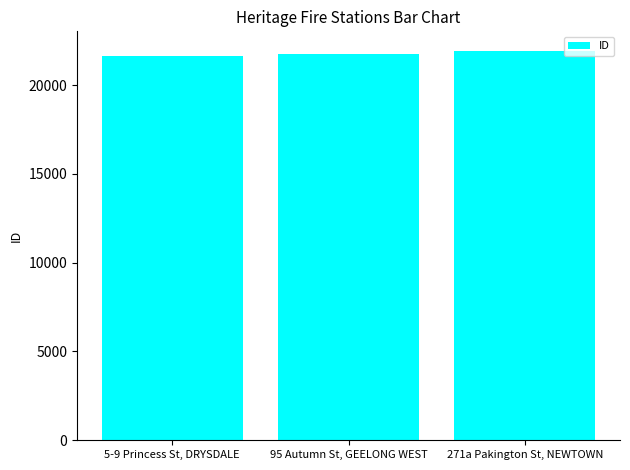

Rank the categories by value from lowest to highest.

5-9 Princess St, DRYSDALE, 95 Autumn St, GEELONG WEST, 271a Pakington St, NEWTOWN